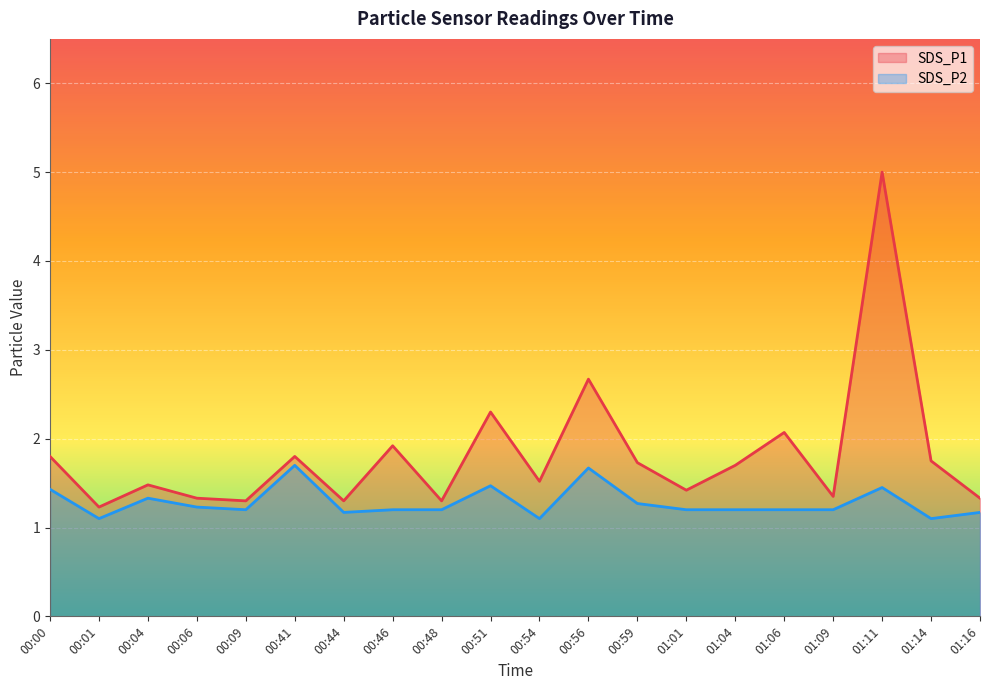

At which label does SDS_P2 reach its peak?

00:41